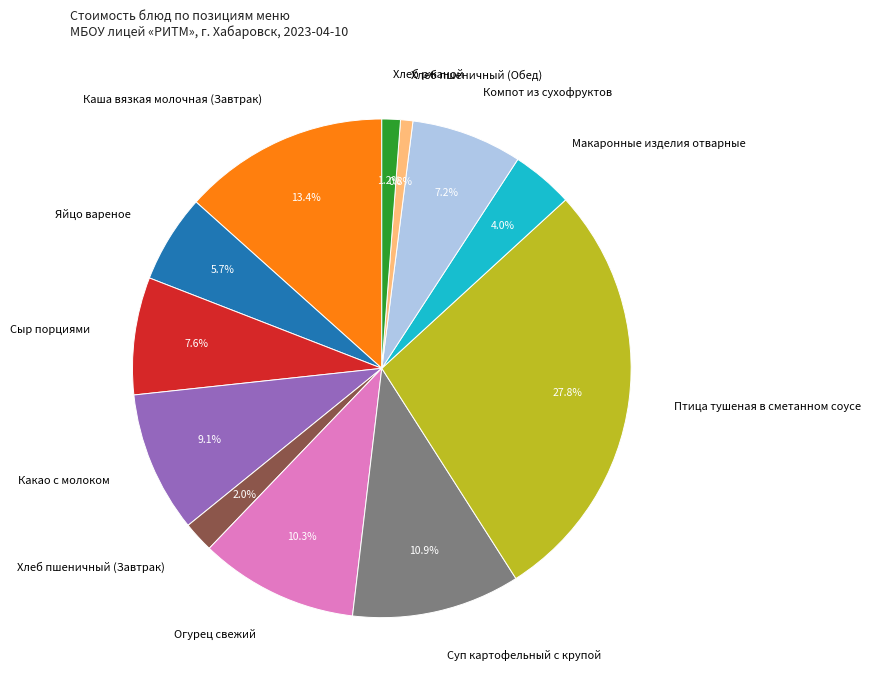

Which has a higher value, Яйцо вареное or Макаронные изделия отварные?

Яйцо вареное